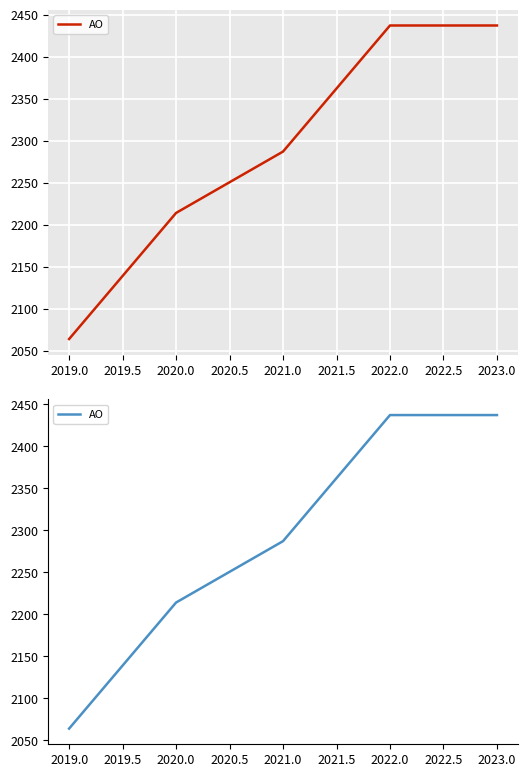

Count the number of data series in this chart.

1